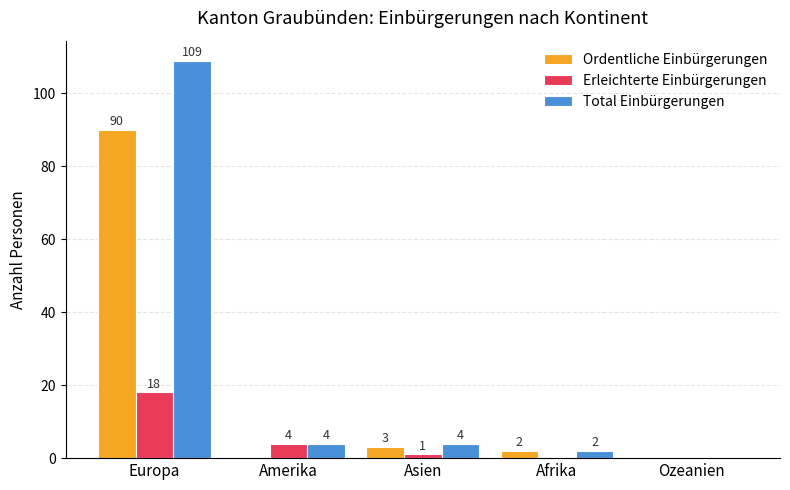

Is the value of Ordentliche Einbürgerungen at Europa greater than the value of Erleichterte Einbürgerungen at Afrika?

Yes